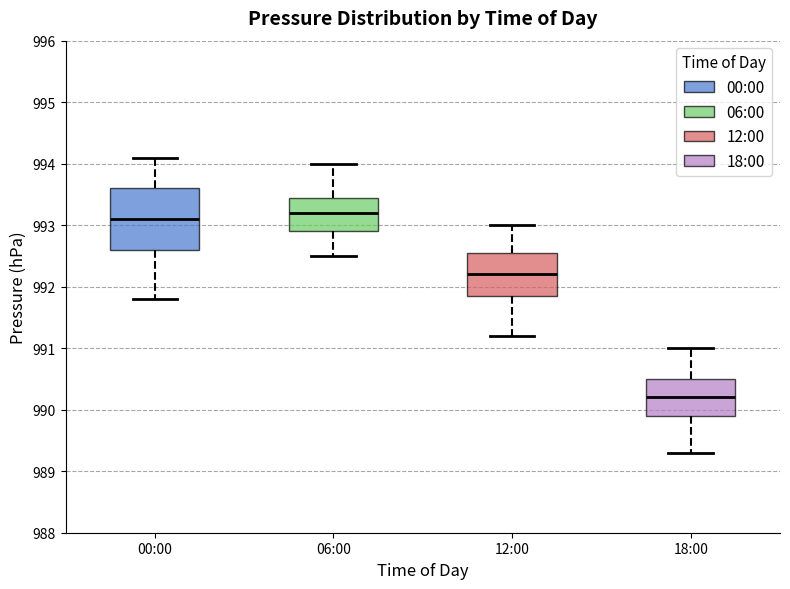

Where is the lower edge of the box for 18:00 on the y-axis? The values are not printed on the chart, so give them approximately, as read against the axis.

989.9